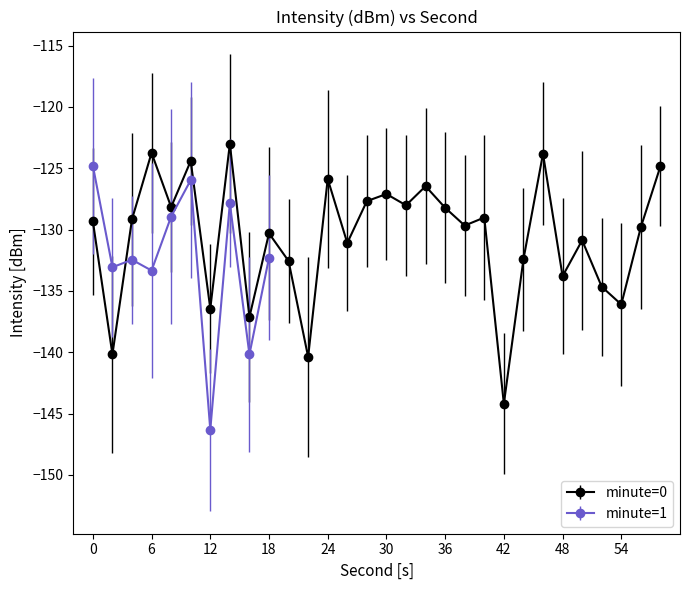

True or false: minute=0 has more than 2 points higher than both neighbors.

True